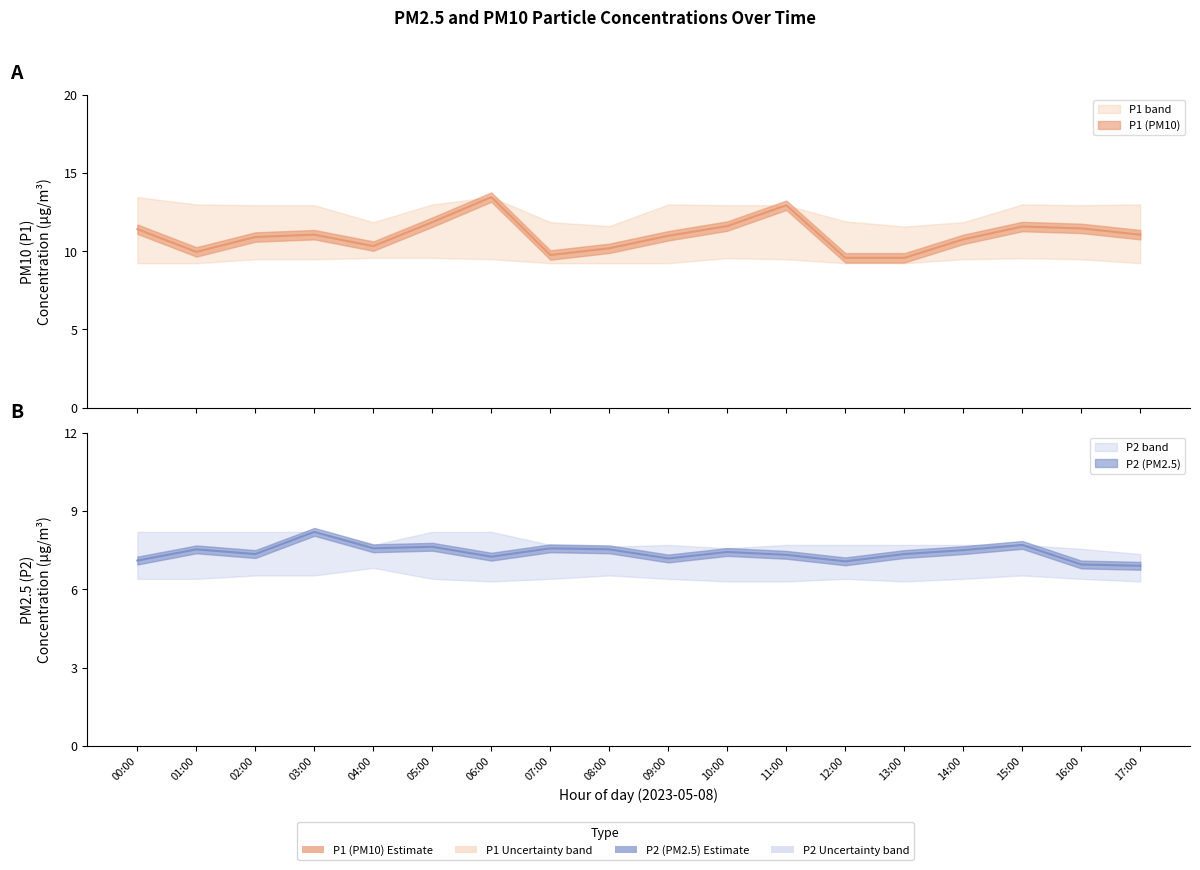

What is the sum of the P1 values at 07:00 and 01:00?

19.7